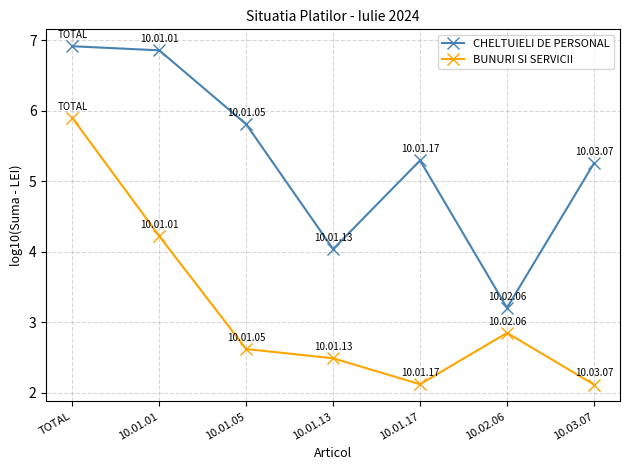

At which category does BUNURI SI SERVICII reach its first local peak?

10.02.06